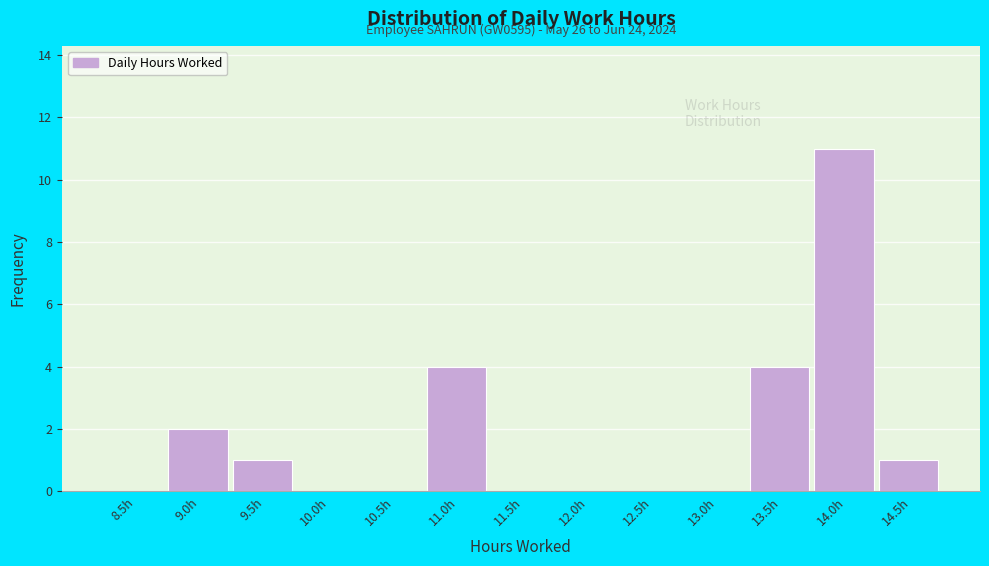

Reading left to right, extract all data points from this chart.

8.5h=0	9.0h=2	9.5h=1	10.0h=0	10.5h=0	11.0h=4	11.5h=0	12.0h=0	12.5h=0	13.0h=0	13.5h=4	14.0h=11	14.5h=1